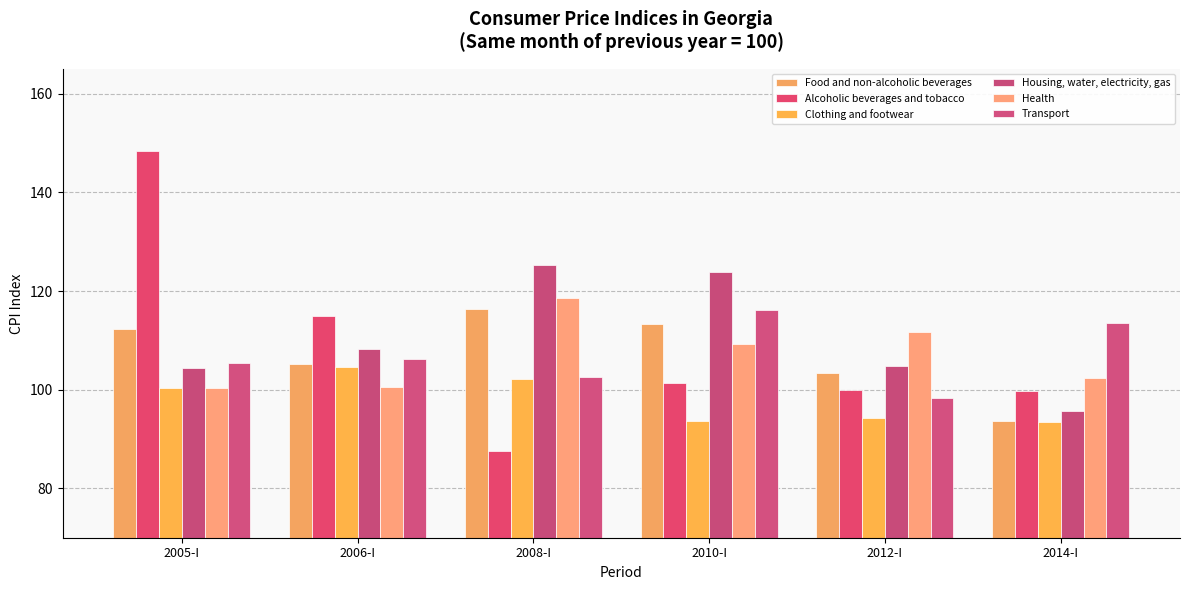

Reading left to right, extract all data points from this chart.

Food and non-alcoholic beverages: 2005-I=112.3	2006-I=105.2	2008-I=116.4	2010-I=113.3	2012-I=103.4	2014-I=93.7
Alcoholic beverages and tobacco: 2005-I=148.3	2006-I=114.9	2008-I=87.7	2010-I=101.3	2012-I=100.0	2014-I=99.7
Clothing and footwear: 2005-I=100.4	2006-I=104.6	2008-I=102.2	2010-I=93.7	2012-I=94.2	2014-I=93.5
Housing, water, electricity, gas: 2005-I=104.4	2006-I=108.2	2008-I=125.2	2010-I=123.9	2012-I=104.7	2014-I=95.7
Health: 2005-I=100.3	2006-I=100.5	2008-I=118.5	2010-I=109.2	2012-I=111.6	2014-I=102.3
Transport: 2005-I=105.3	2006-I=106.3	2008-I=102.7	2010-I=116.2	2012-I=98.3	2014-I=113.5